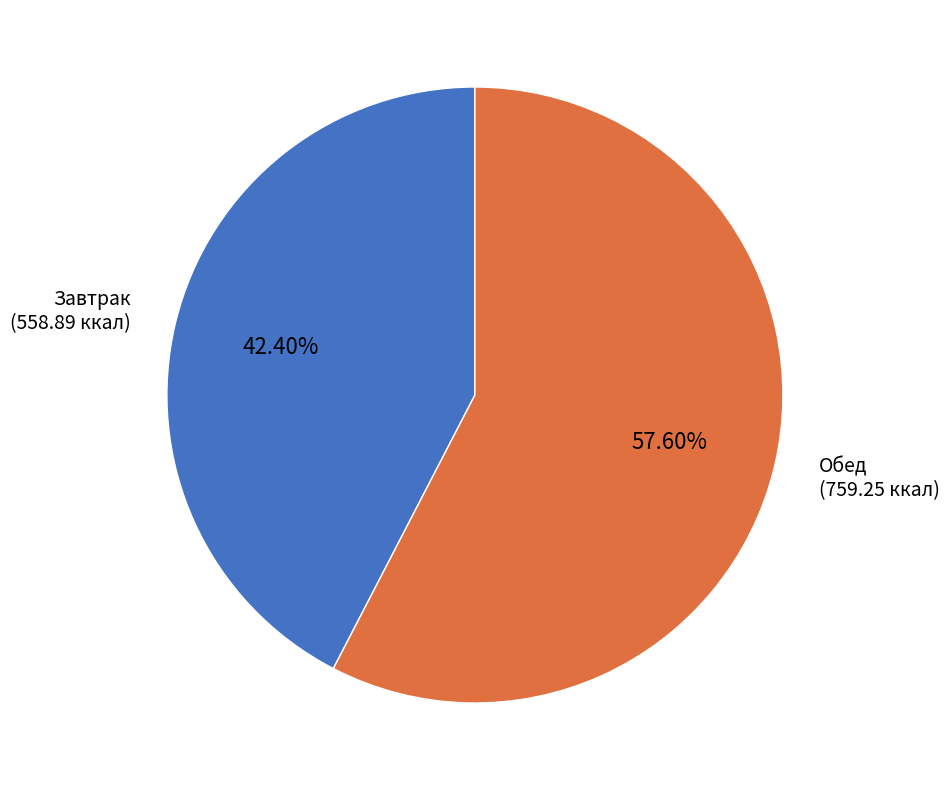

To the nearest percent, what portion does Завтрак represent?

42%